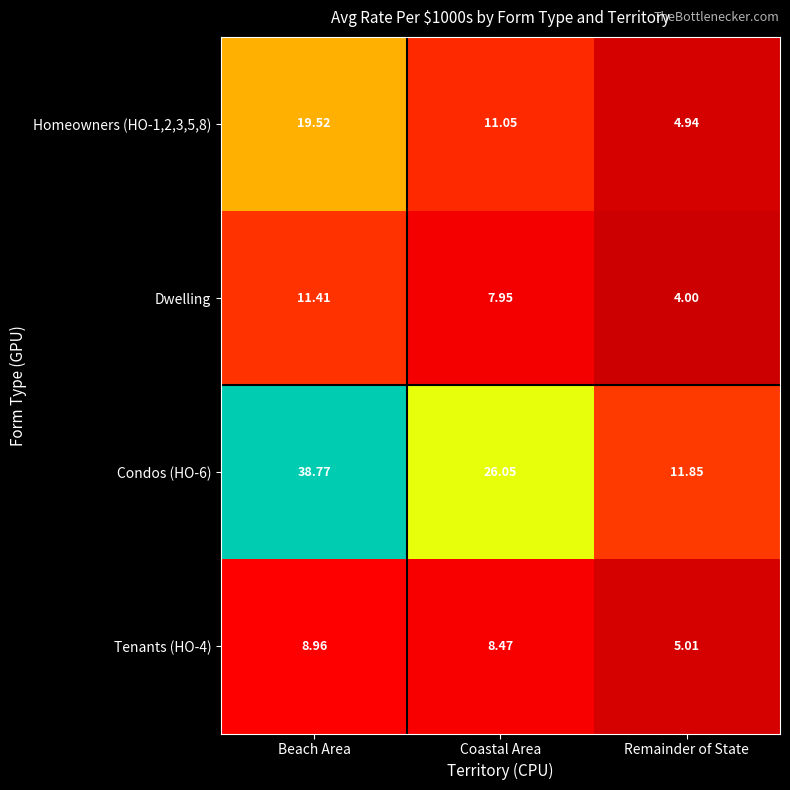

Where does the Dwelling series first go above 7?

Beach Area